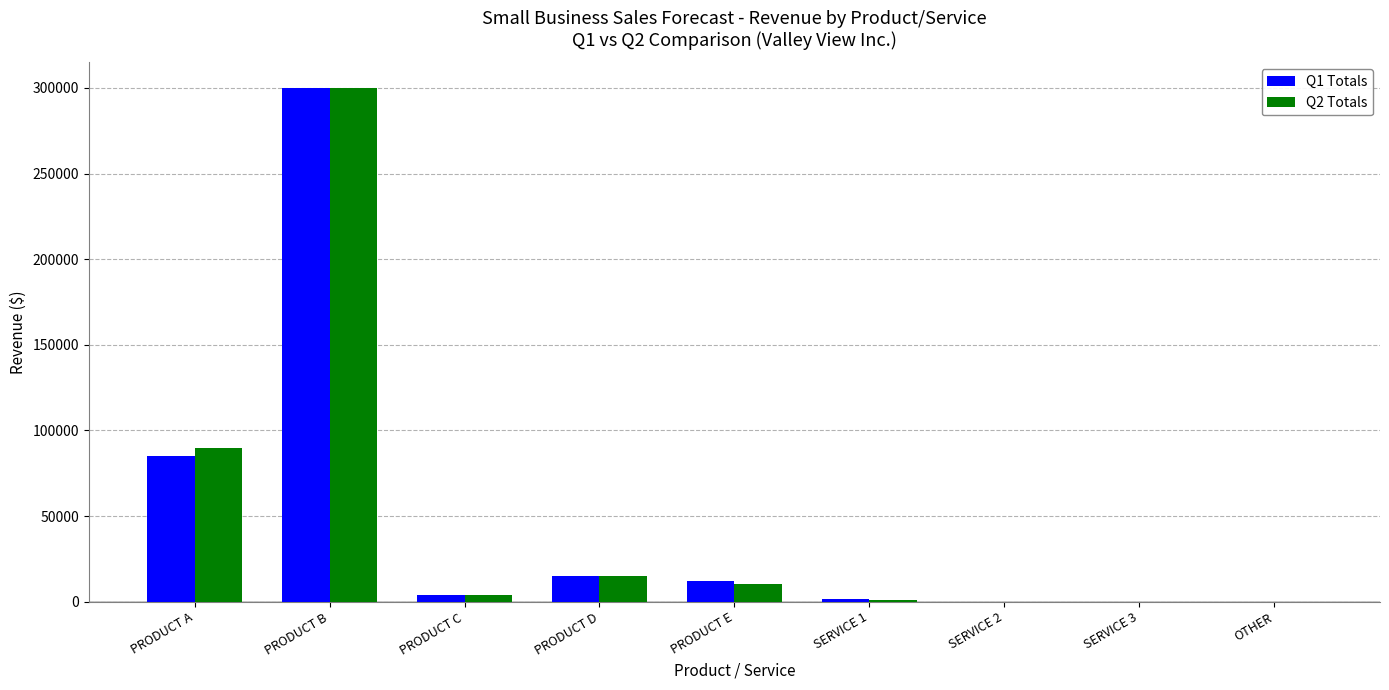

What is the average value of the Q2 Totals series?

46672